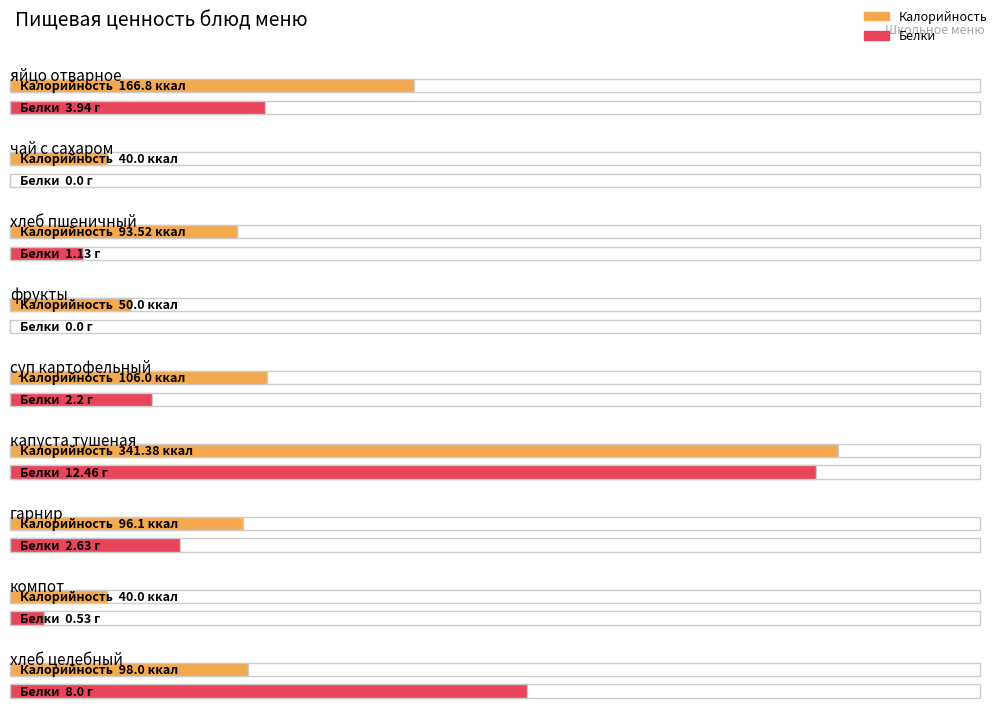

How many groups of bars are there?

9